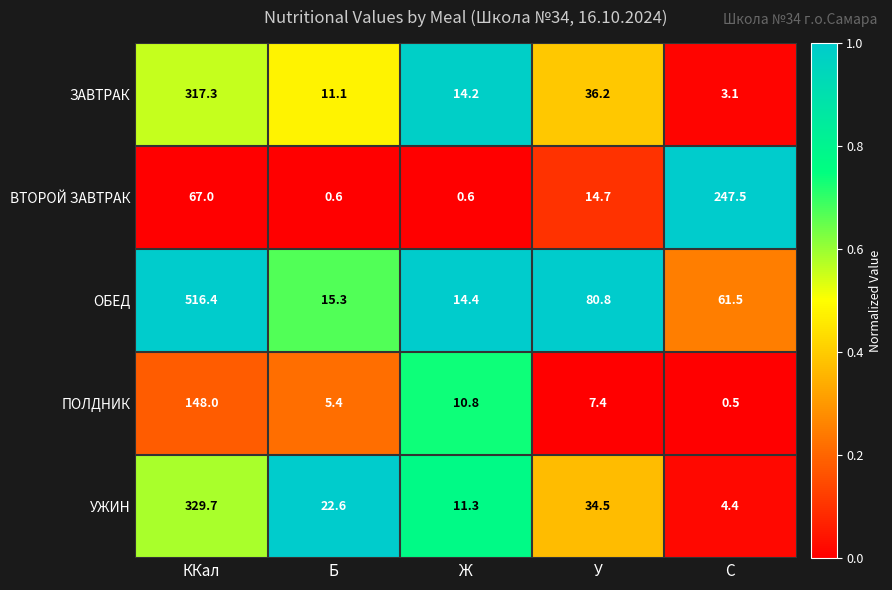

Which series has the widest spread of values?

ОБЕД